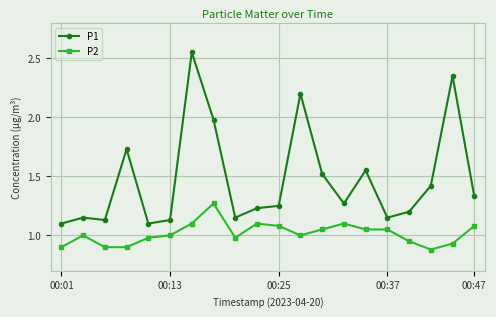

List the series in order of their overall mean, highest first.

P1, P2